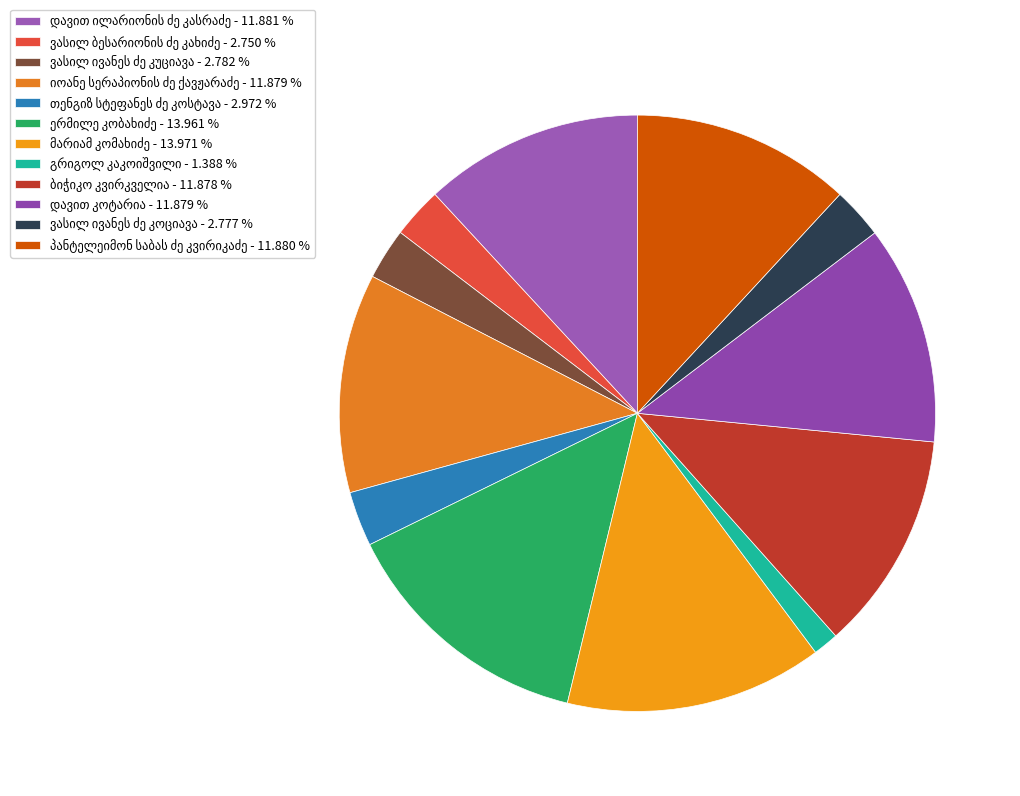

Does თენგიზ სტეფანეს ძე კოსტავა represent more than half of the total?

No